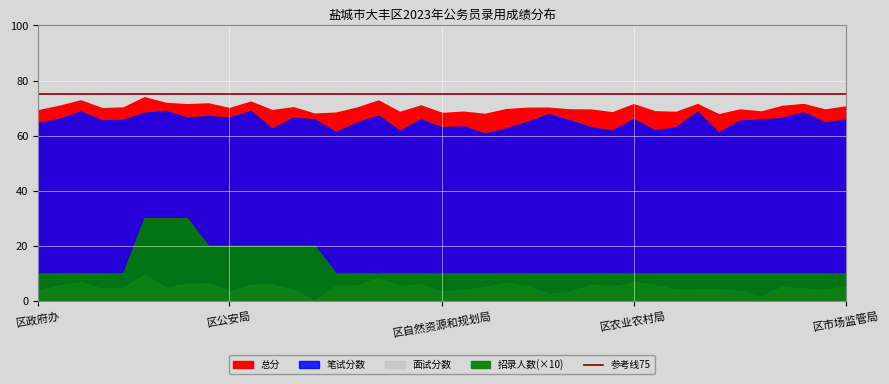

What is the spread (max minus min) of values at 17?

74.4